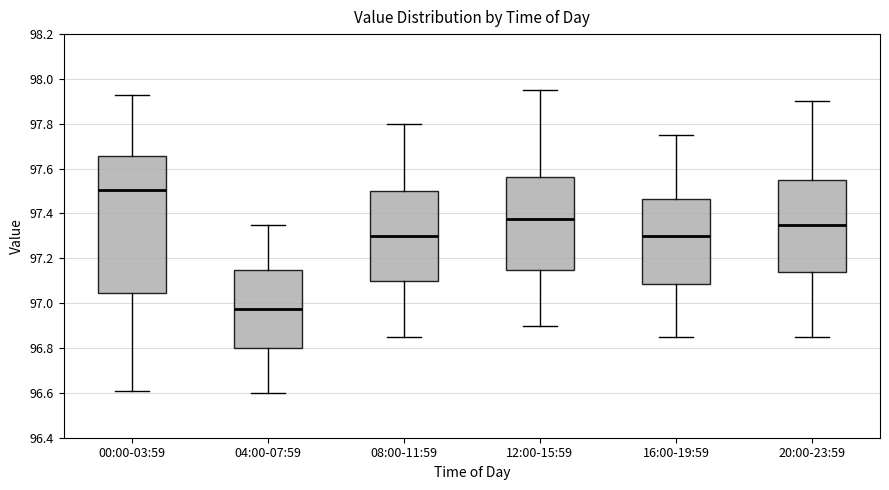

Which box's median line is the highest?

00:00-03:59